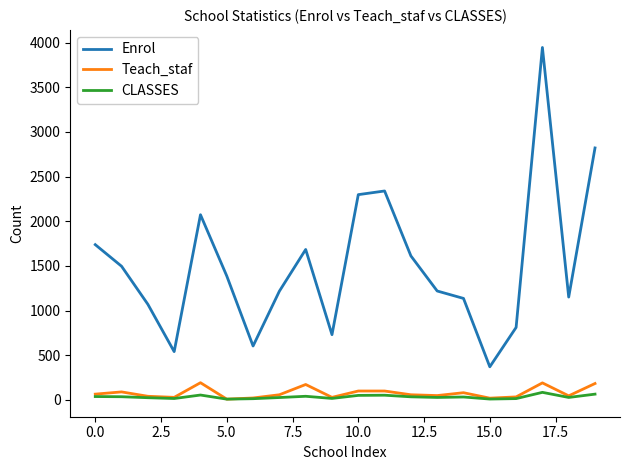

True or false: Teach_staf and Enrol cross at least once.

False